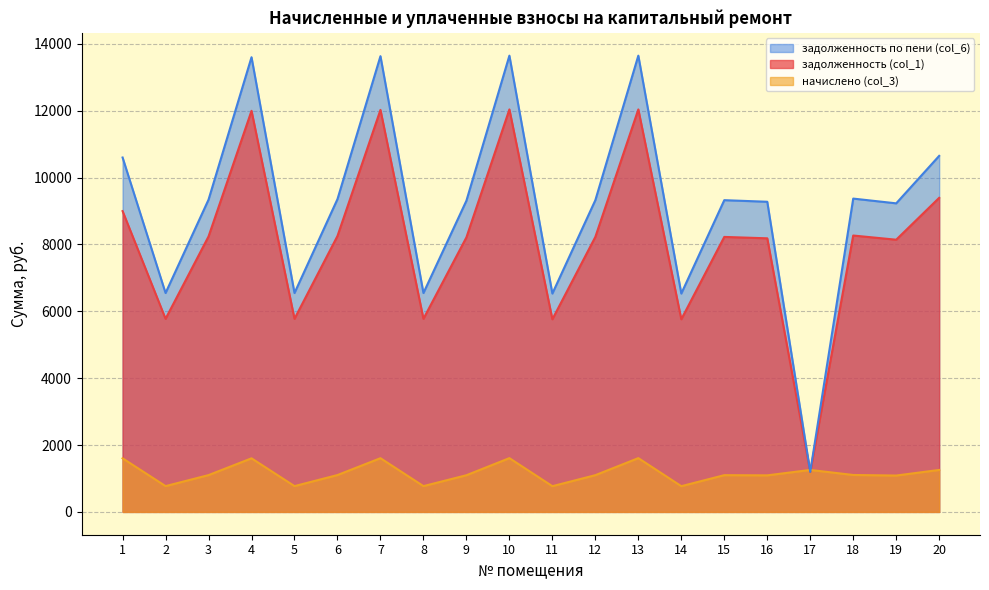

What value does the начислено (col_3) series have at 4?

1603.3